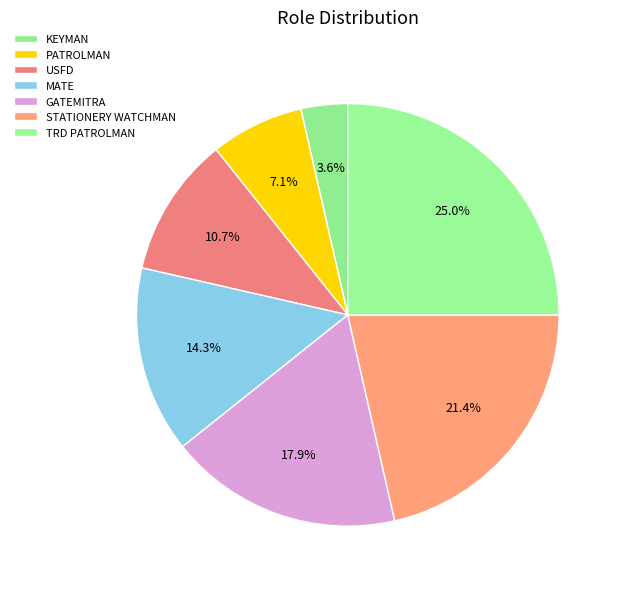

How many slices are in this pie chart?

7